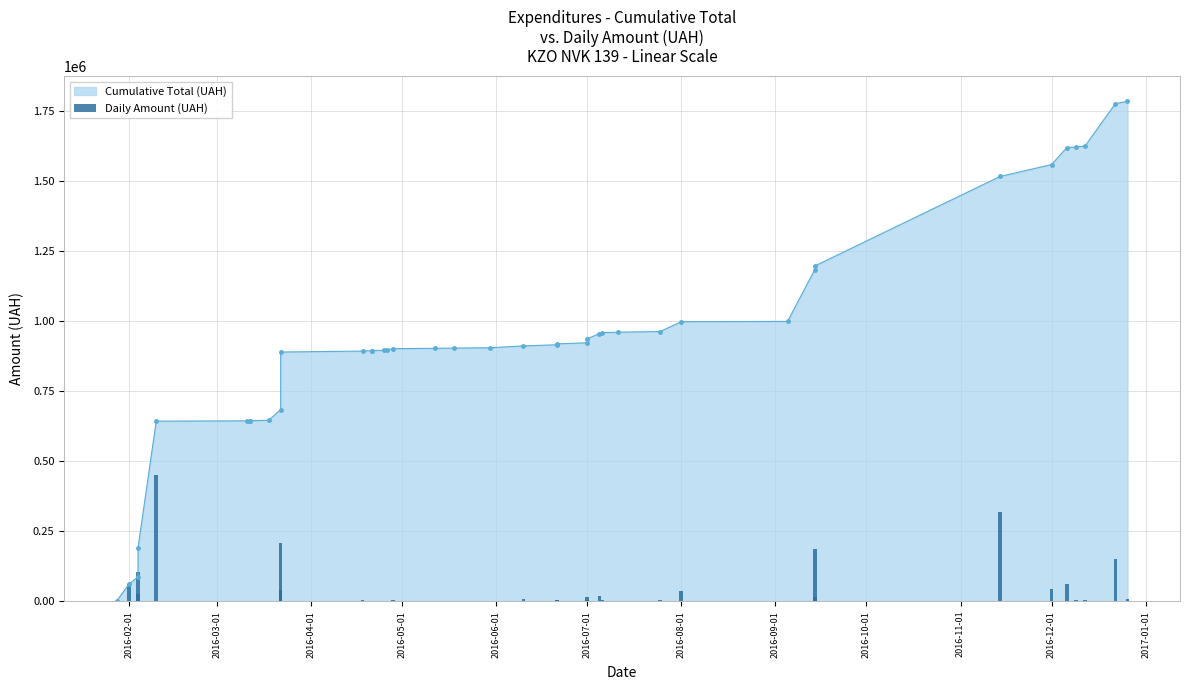

Are the bars grouped side by side (vs. stacked)?

No